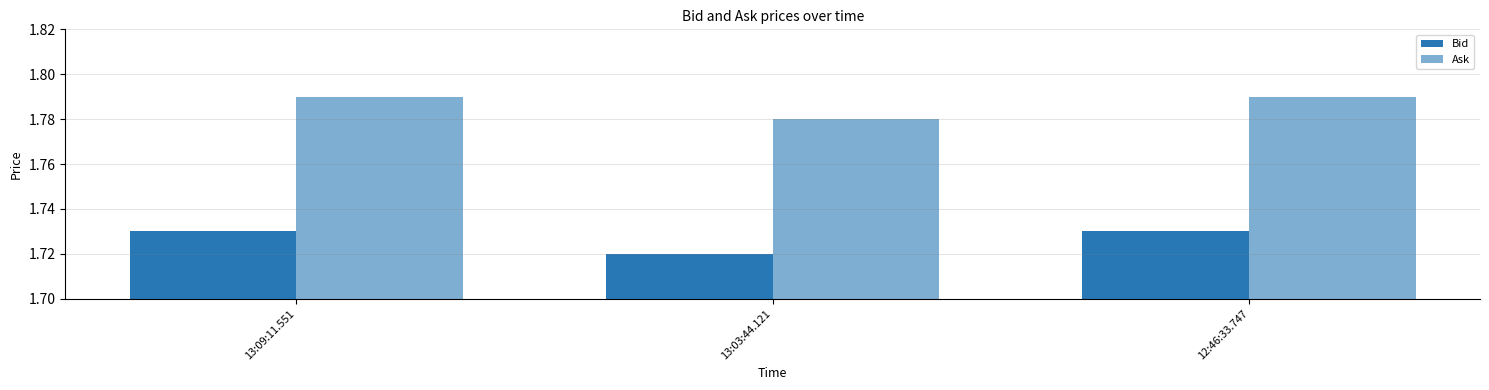

Between 13:09:11.551 and 12:46:33.747, which is larger?

13:09:11.551